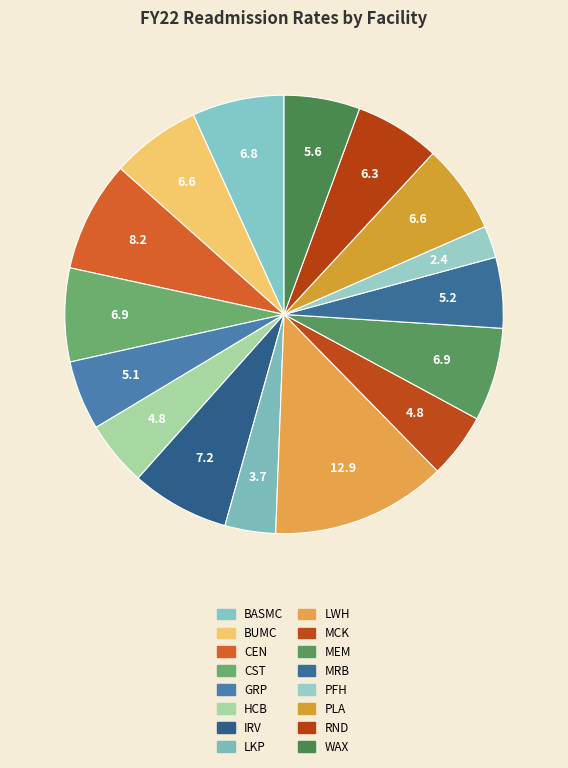

True or false: BASMC accounts for 1% of the total.

False